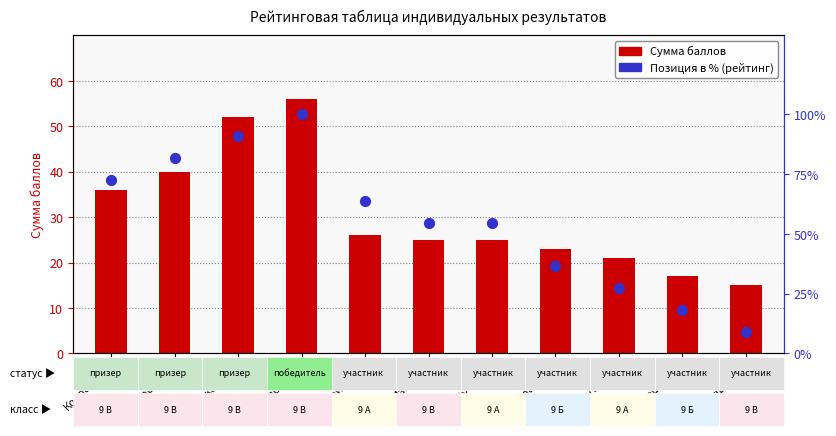

At which category is the sum across all series the highest?

Бояркина